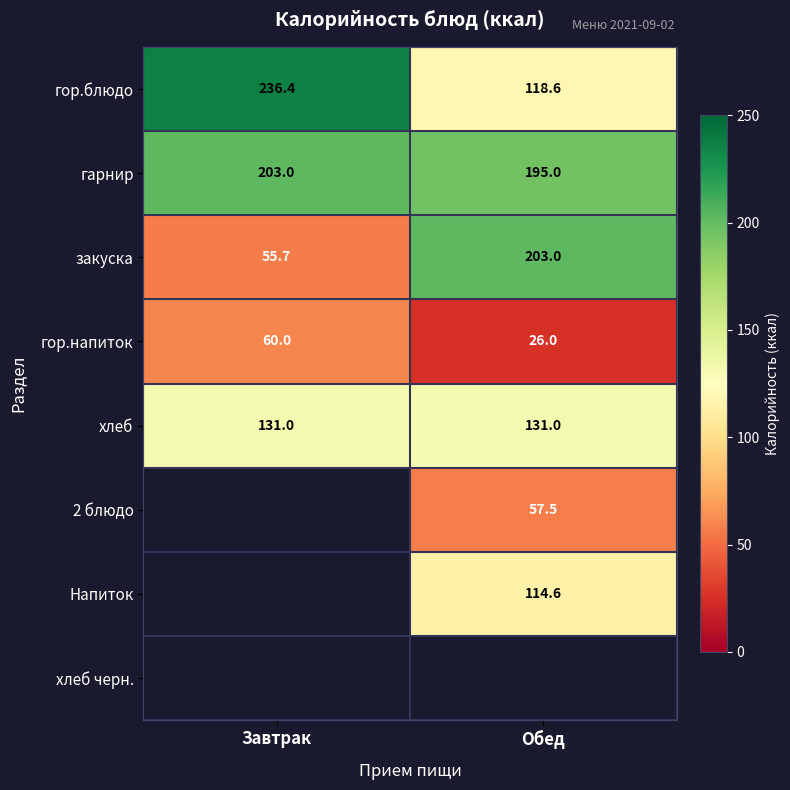

List the labels in order of гарнир value, largest first.

Завтрак, Обед